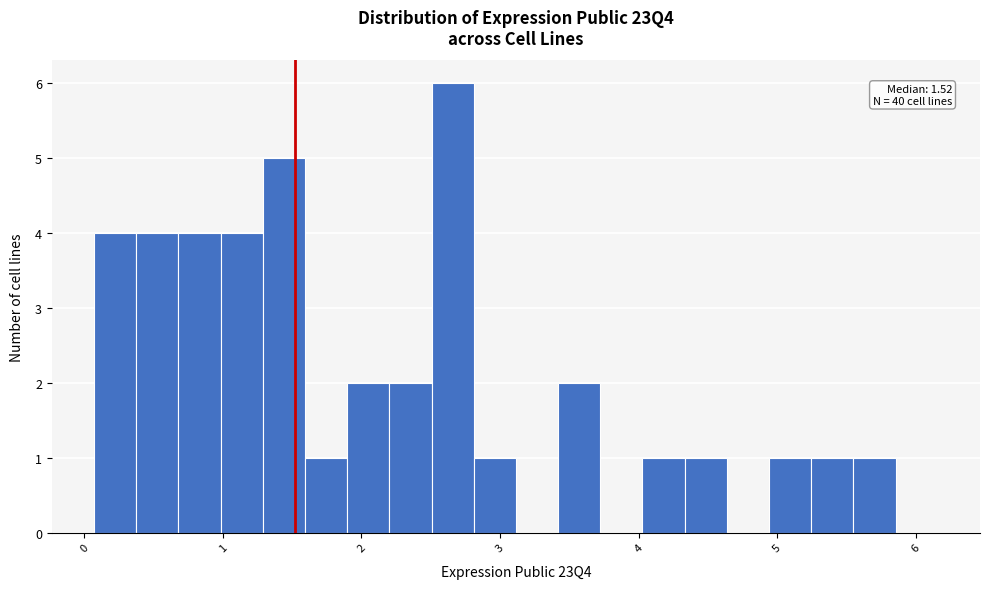

Read against the x-axis, roughly where is the centre of the tallest bar?

2.7